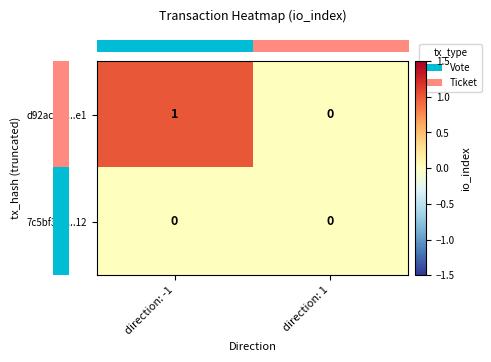

Count the number of categories in the chart.

2